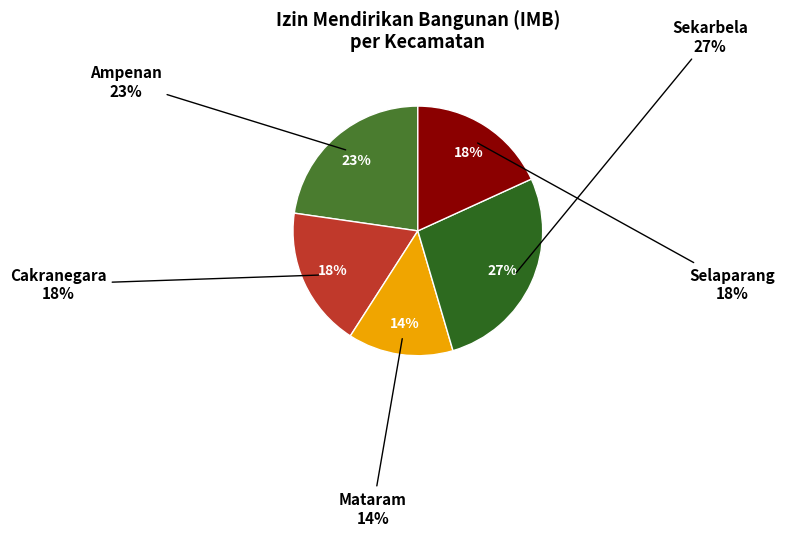

Is it true that Sekarbela is 33% of the pie?

False